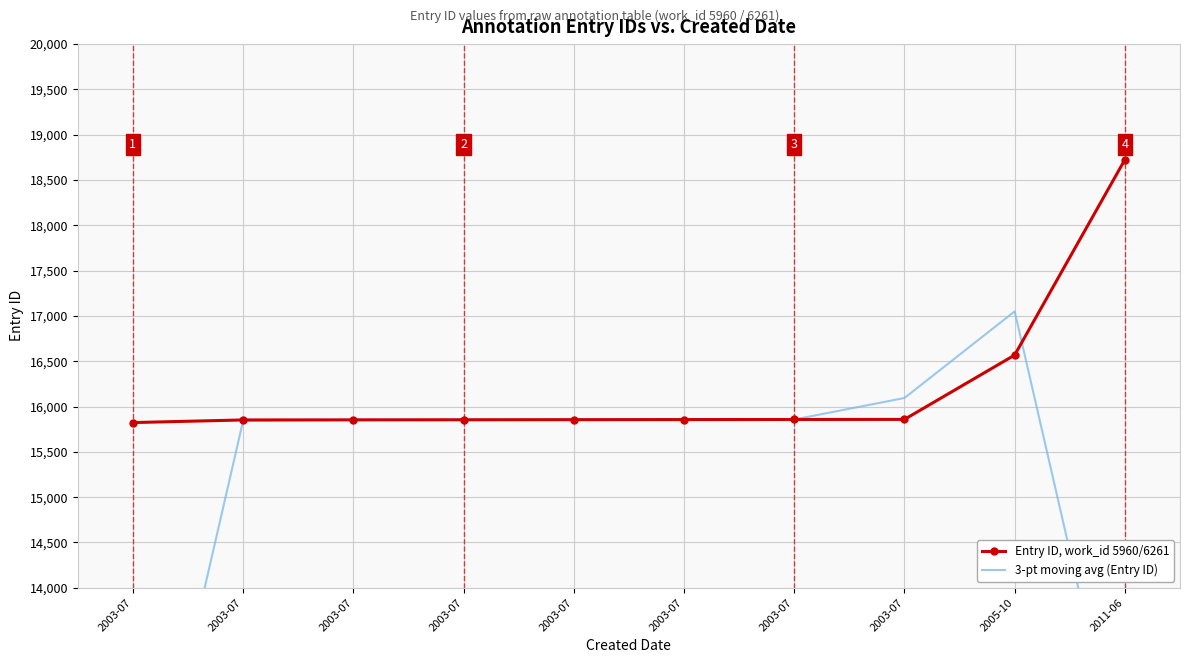

The value of Entry ID, work_id 5960/6261 at 2003-07 is 26211.3. True or false?

False